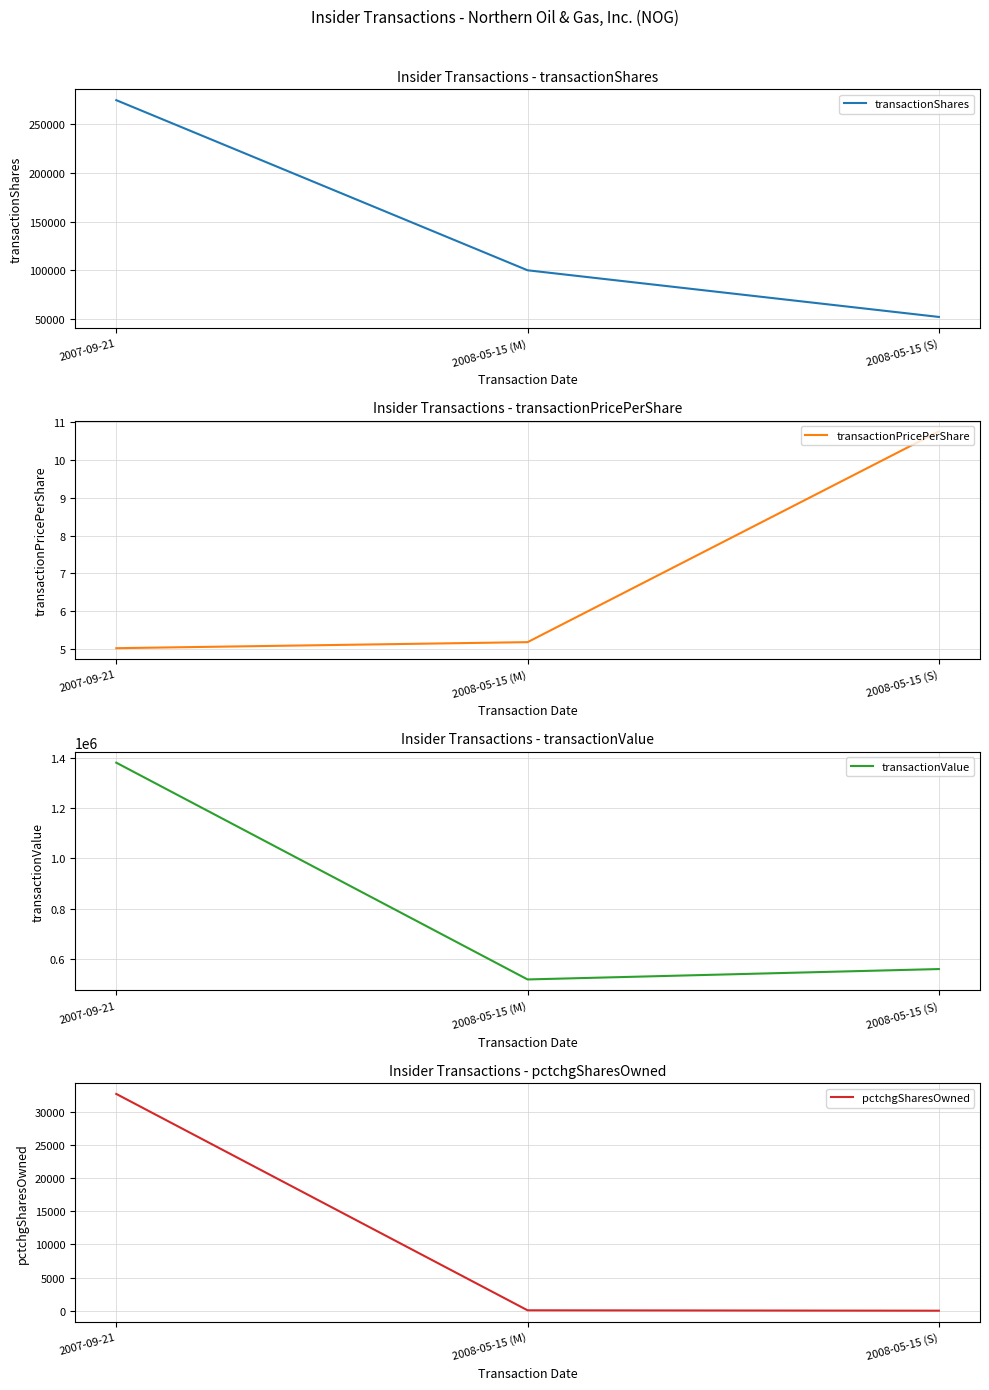

True or false: transactionShares has a value of 474862.6 at 2007-09-21.

False